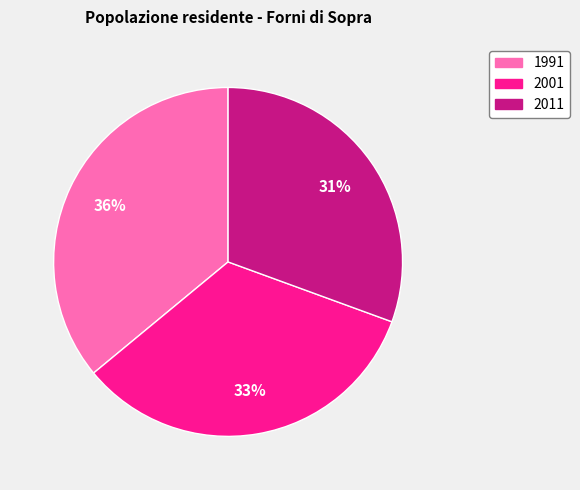

To the nearest percent, what is the combined percentage of 2001 and 1991?

69%